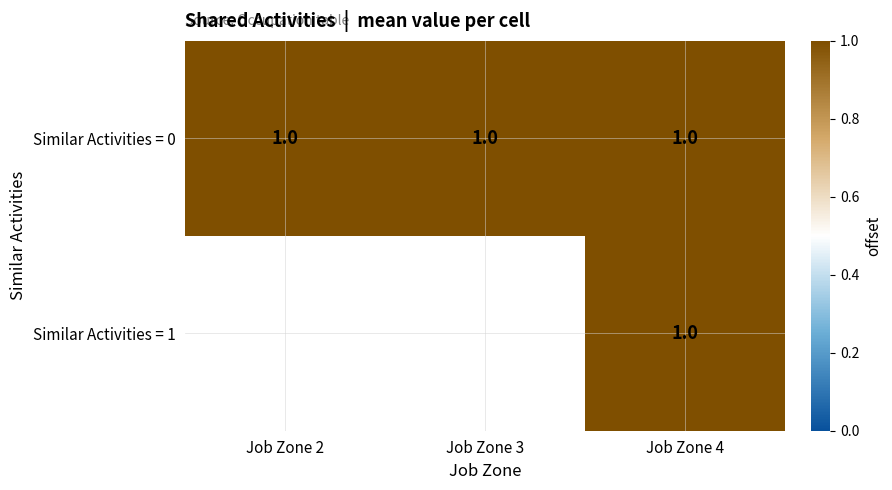

What is the sum of the 1 values at 2 and 4?

1